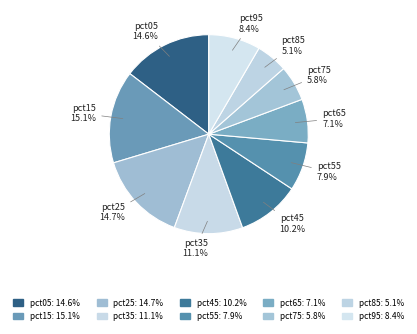

To the nearest percent, what portion does pct55 represent?

8%